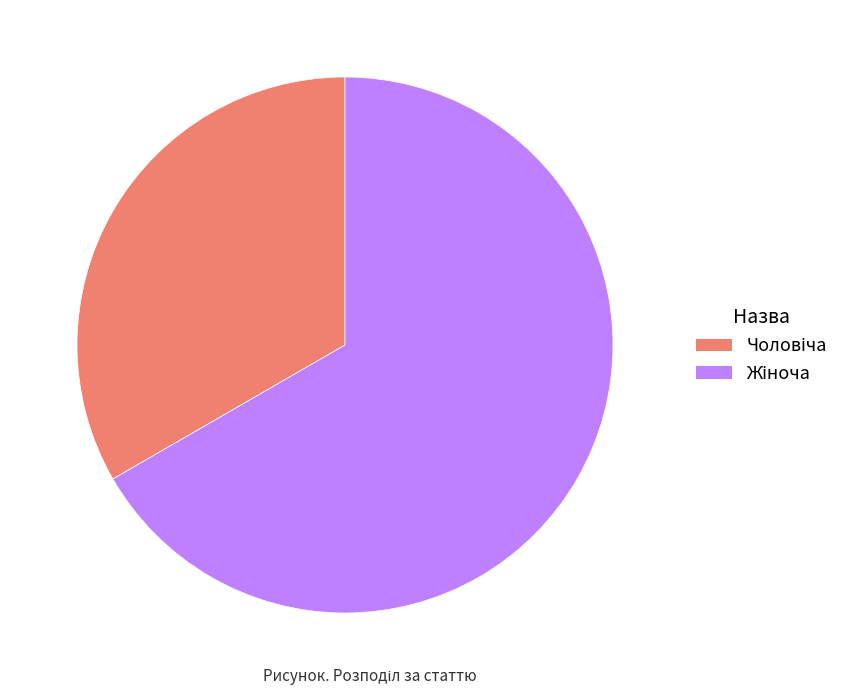

Does any single category account for the majority?

Yes